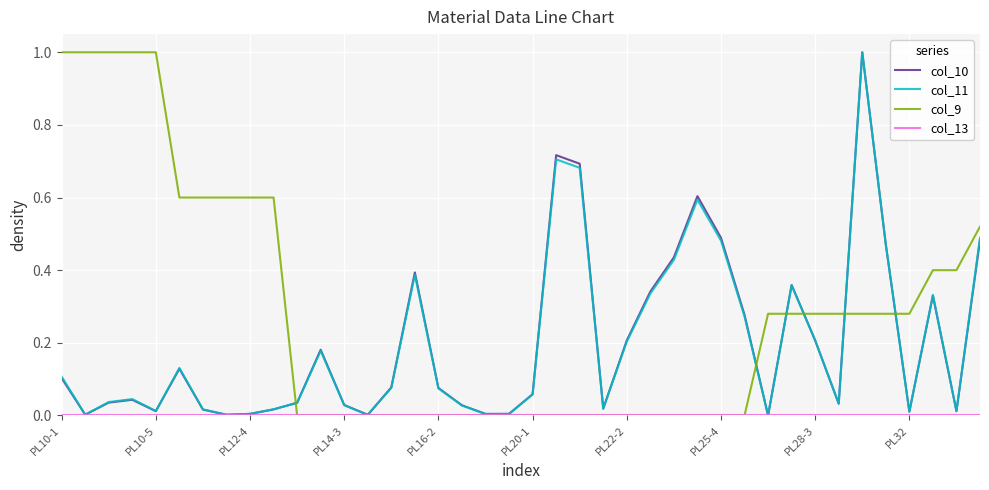

What is the maximum value shown in the chart?

1.0